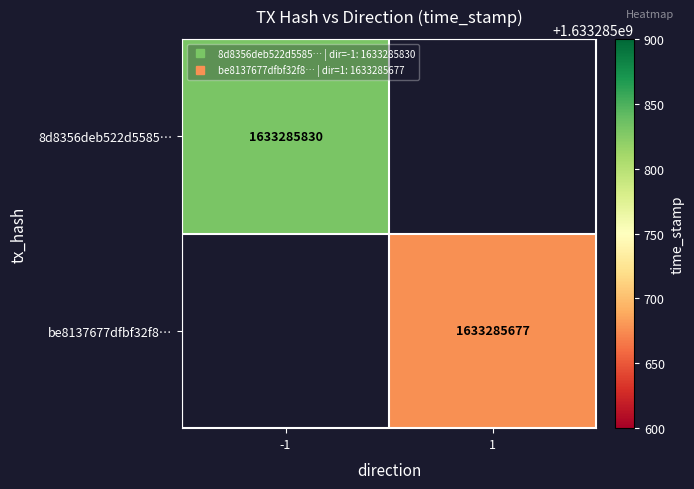

Reading left to right, extract all data points from this chart.

8d8356deb522d558508cf7f0fa0e4fc1e7d03ea: direction=-1	time_stamp=1633285830
be8137677dfbf32f80b7f5e8b59807d4f89da78: direction=1	time_stamp=1633285677